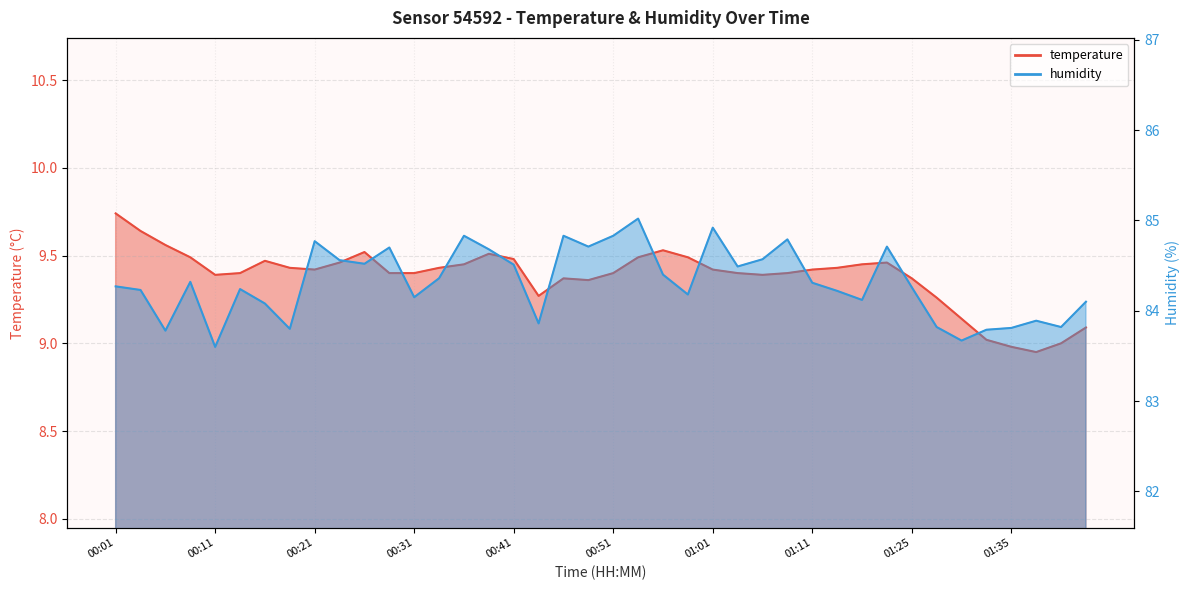

True or false: temperature and humidity intersect in this chart.

False